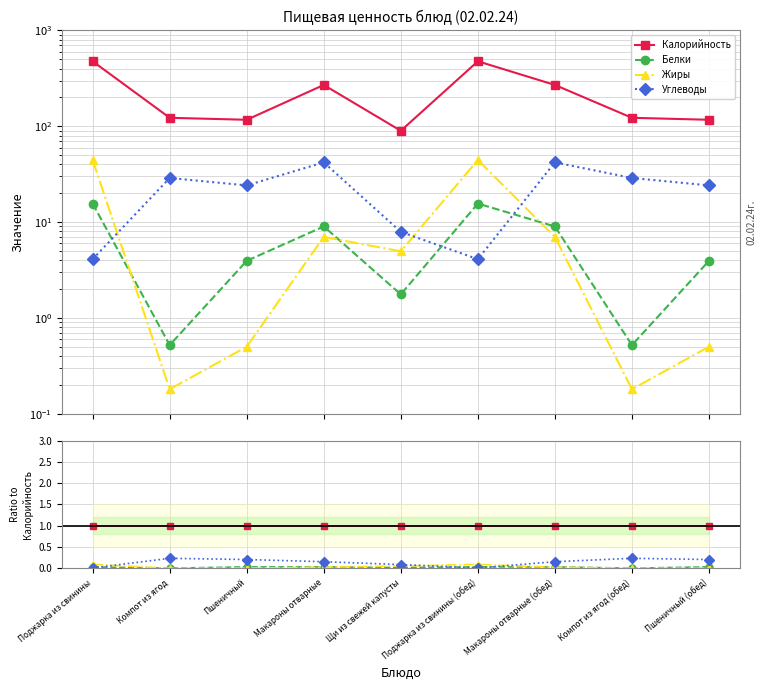

At which label is Белки closest to 0?

Компот из ягод